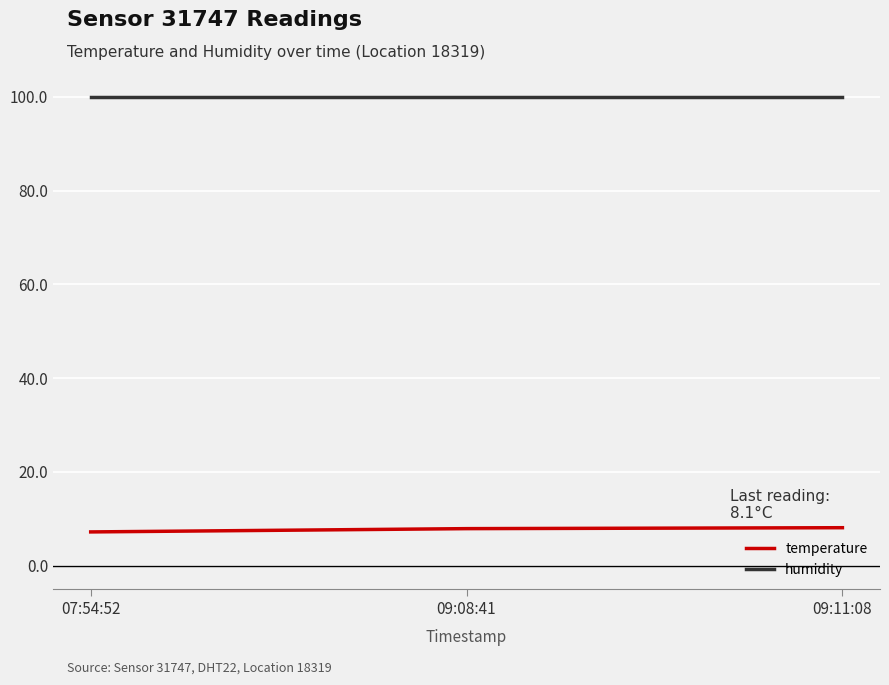

The humidity series shows 23.4 at 09:11:08. True or false?

False